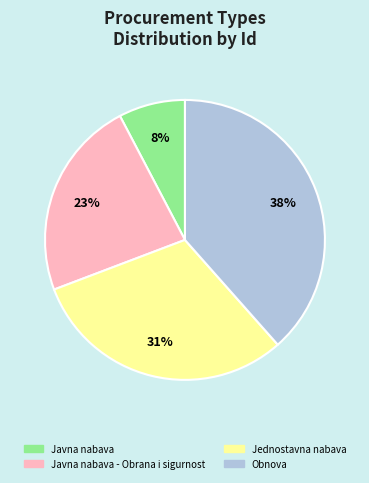

How many segments does this pie chart have?

4